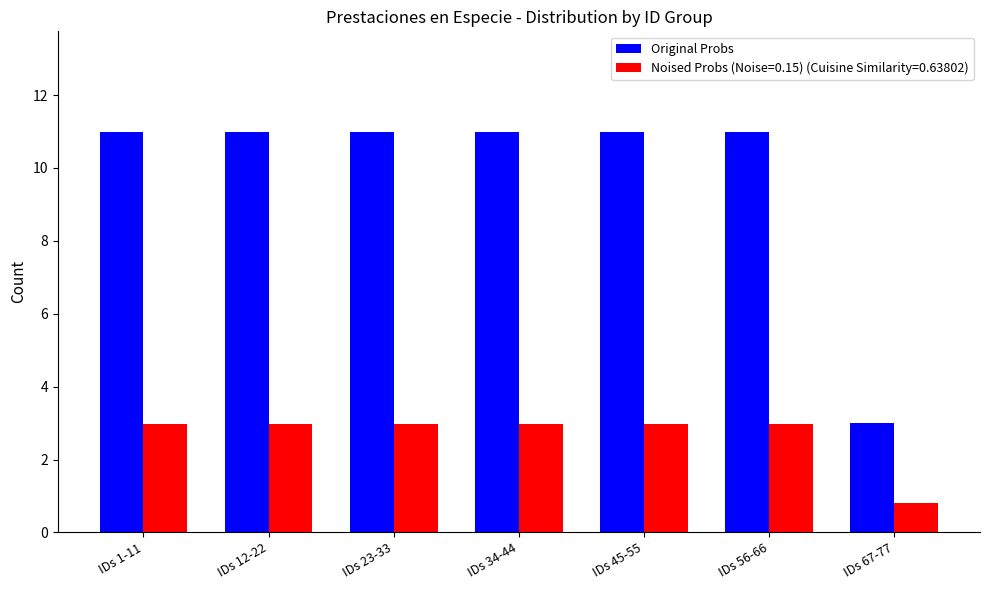

At which label does Noised Probs (Noise=0.15) (Cuisine Similarity=0.63802) first exceed 2?

IDs 1-11